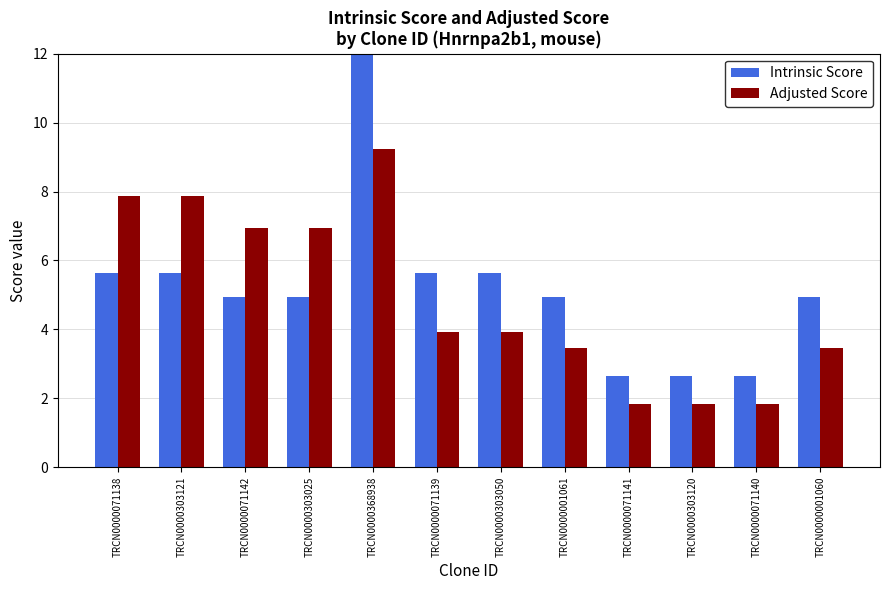

List the series in order of their overall mean, highest first.

Intrinsic Score, Adjusted Score